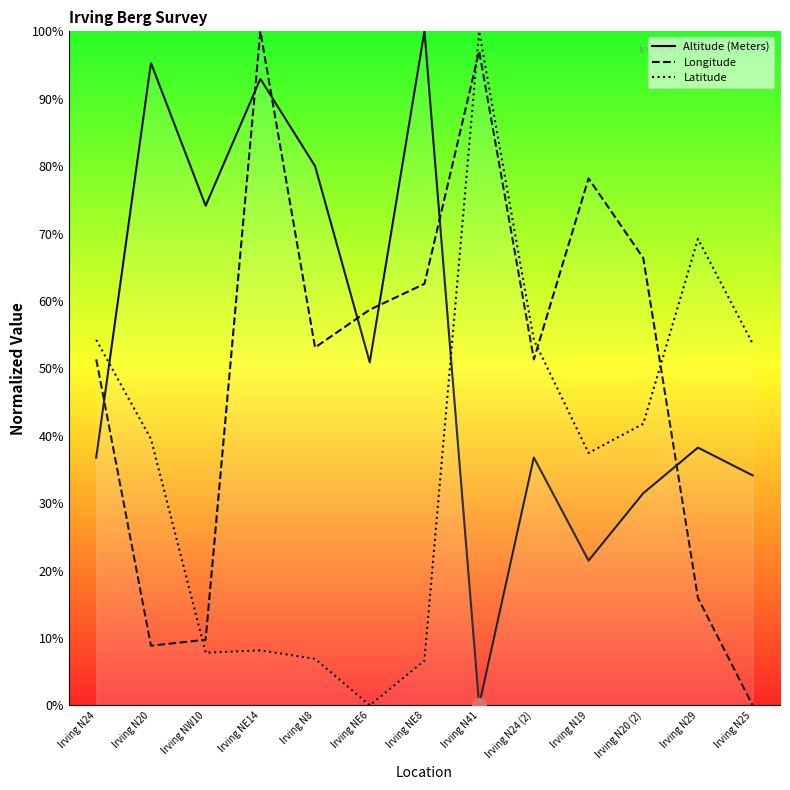

What is the difference between the second highest and second lowest values in the Longitude series?

88.2